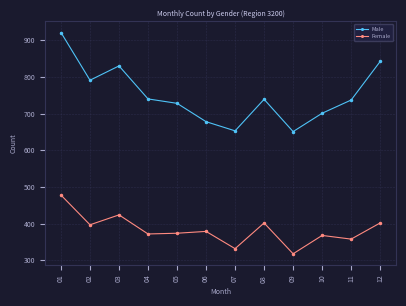

True or false: Male and Female intersect in this chart.

False